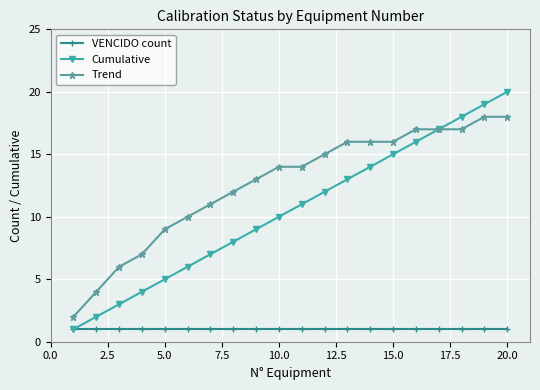

Which series has the largest total across all categories?

Trend